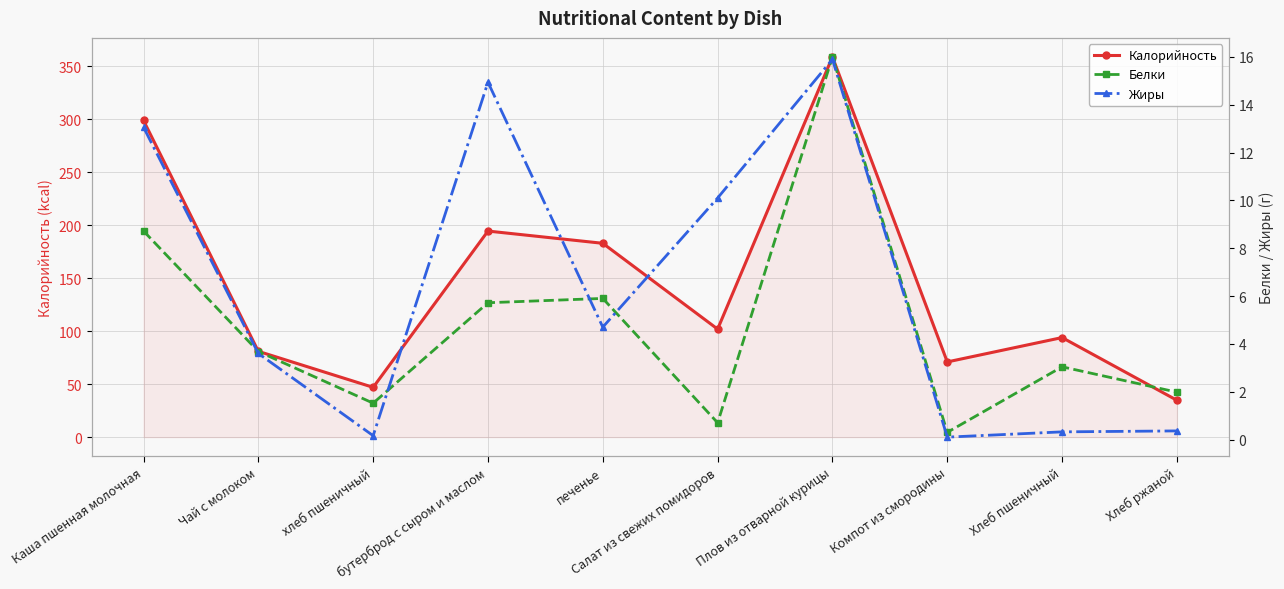

What are all the series names shown in the legend?

Калорийность, Белки, Жиры